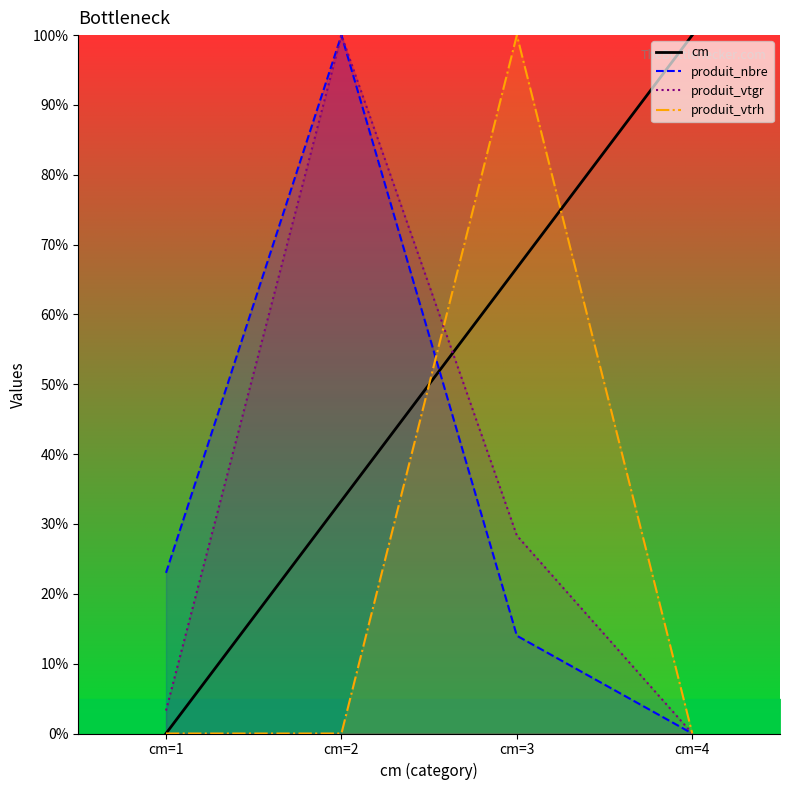

How many lines are shown in the chart?

1